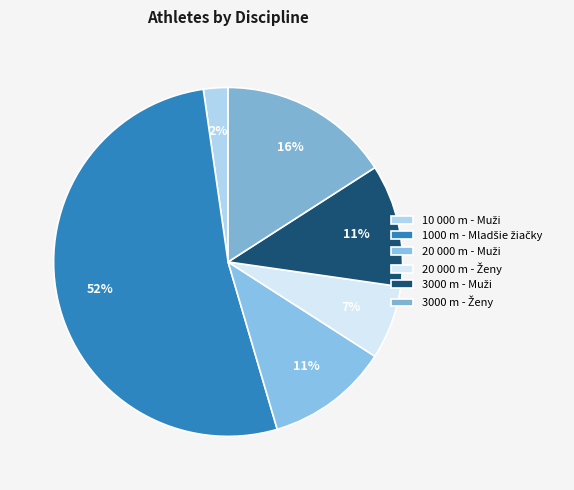

Count the number of slices in the pie.

6